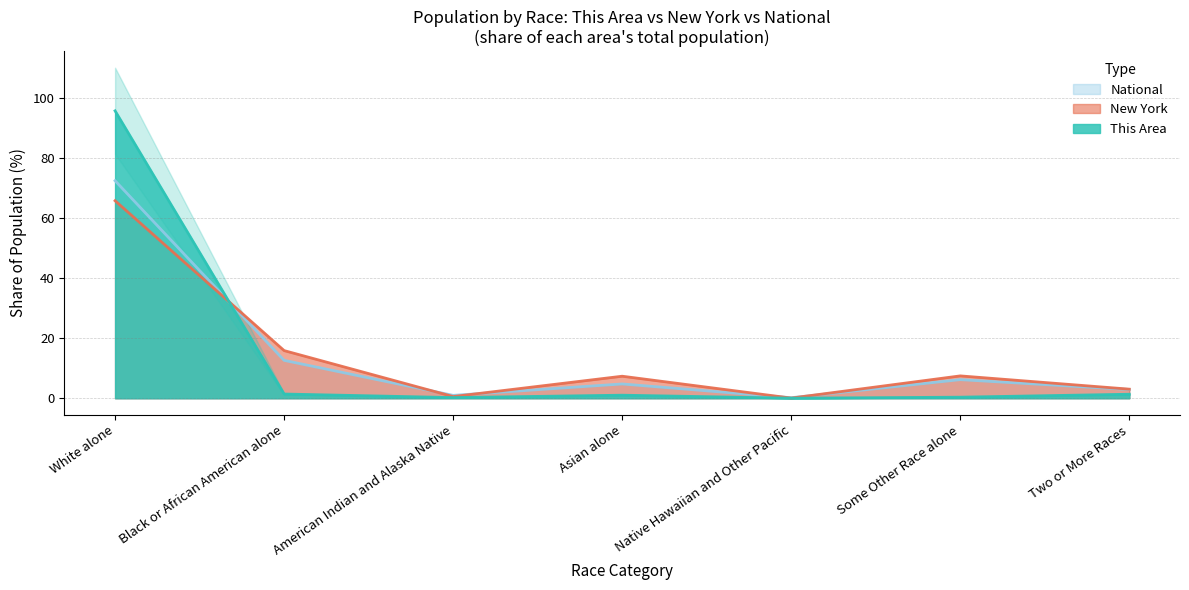

How many distinct data groups are displayed?

3